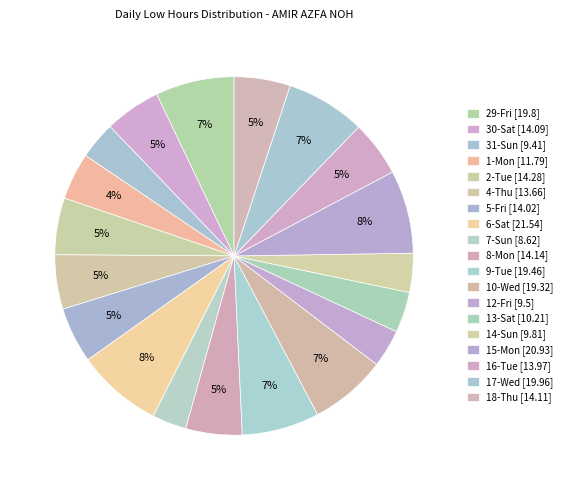

Between 5-Fri and 29-Fri, which is larger?

29-Fri